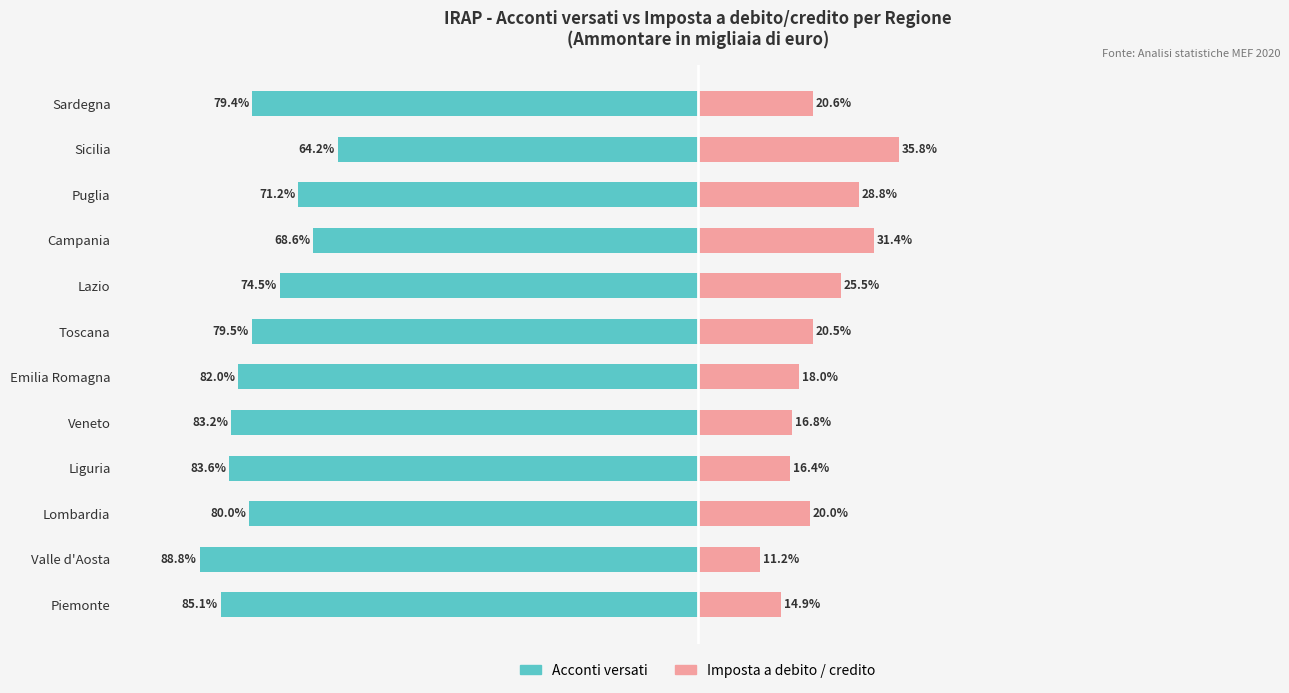

The Acconti versati series shows -45.9 at Puglia. True or false?

False